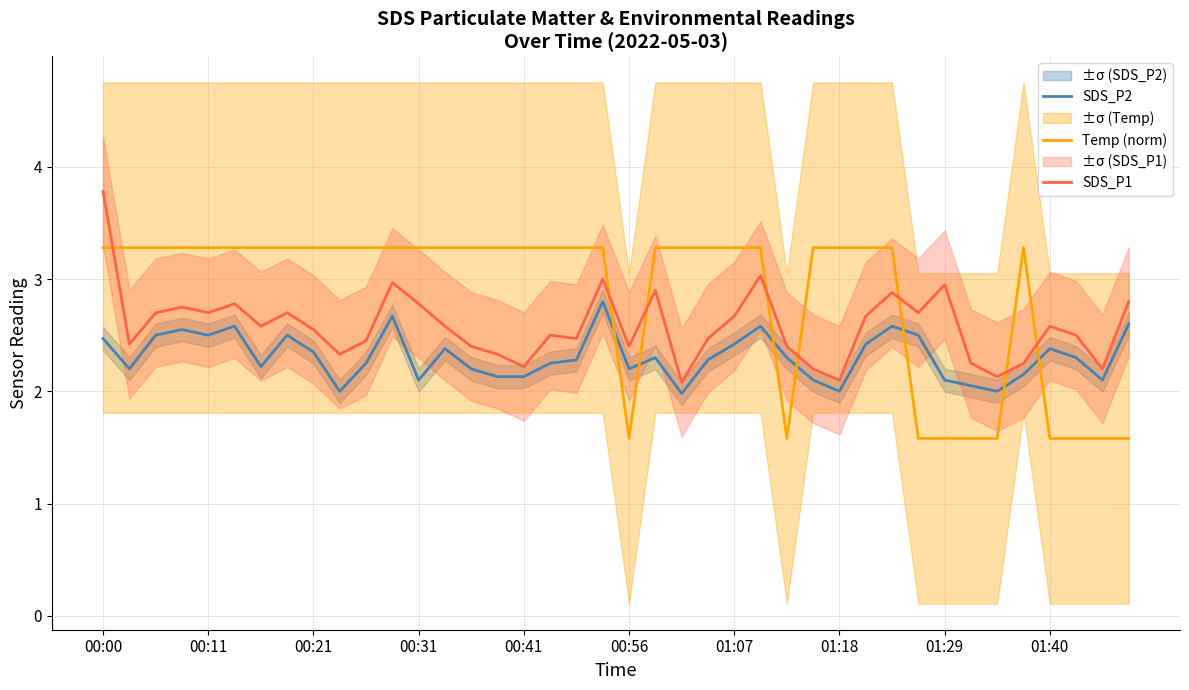

What is the difference between the SDS_P2 values at 13 and 33?

0.3